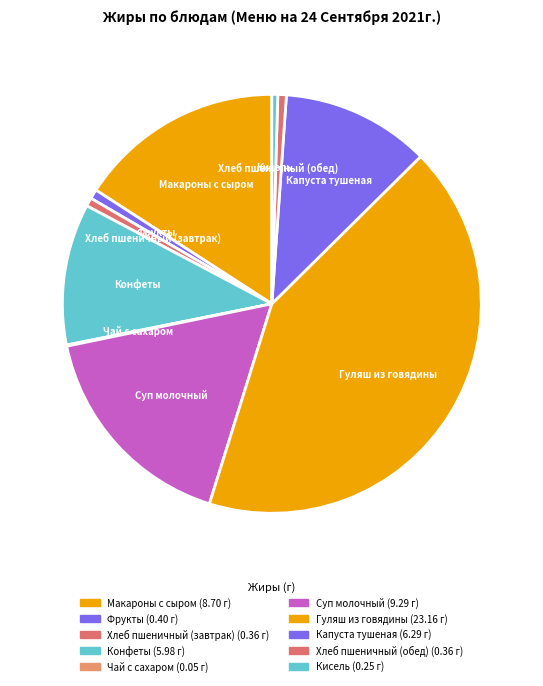

Combined, do Кисель and Гуляш из говядины account for over 50%?

No